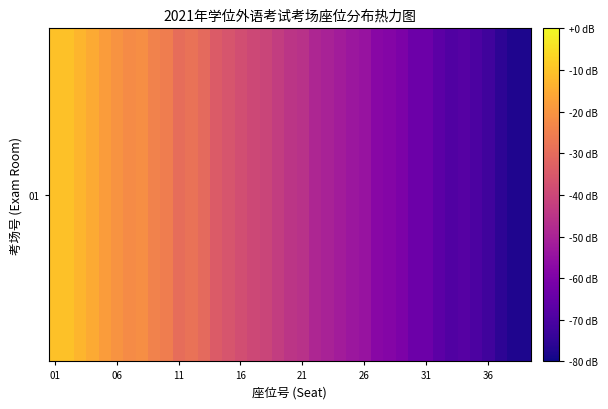

Where is the data nearest to the value -44?

19